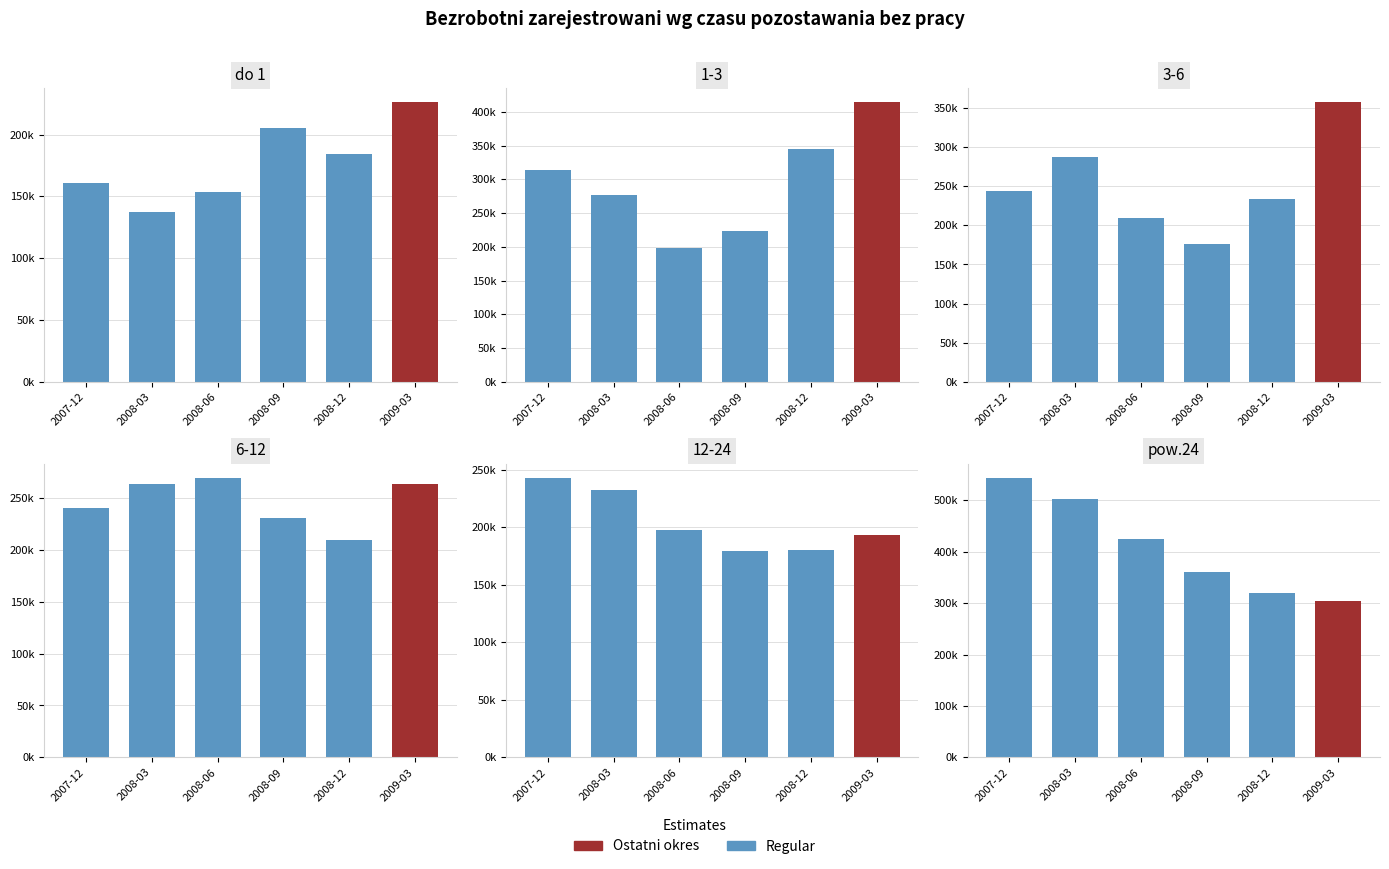

What is the minimum value for do 1?

137509